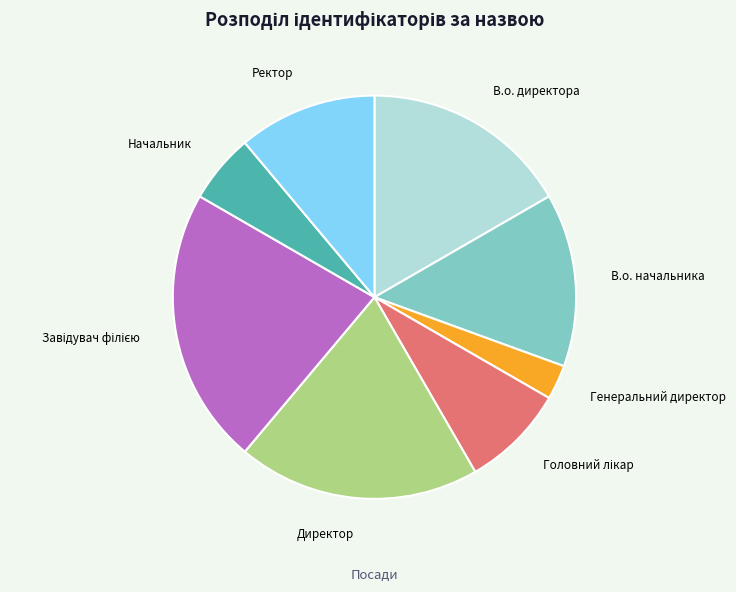

Combined, do В.о. директора and Директор account for over 50%?

No